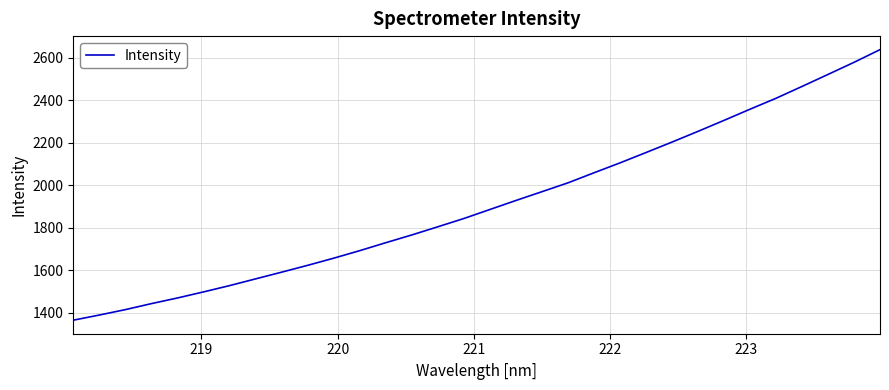

What is the smallest value displayed?

1365.2